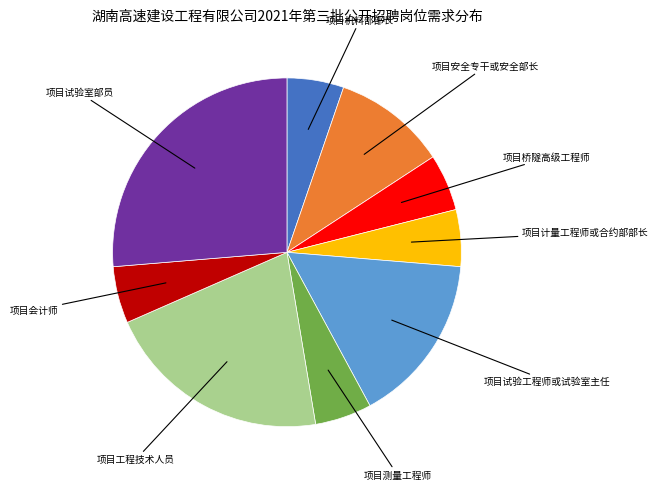

Is there any slice that represents more than half of the pie?

No